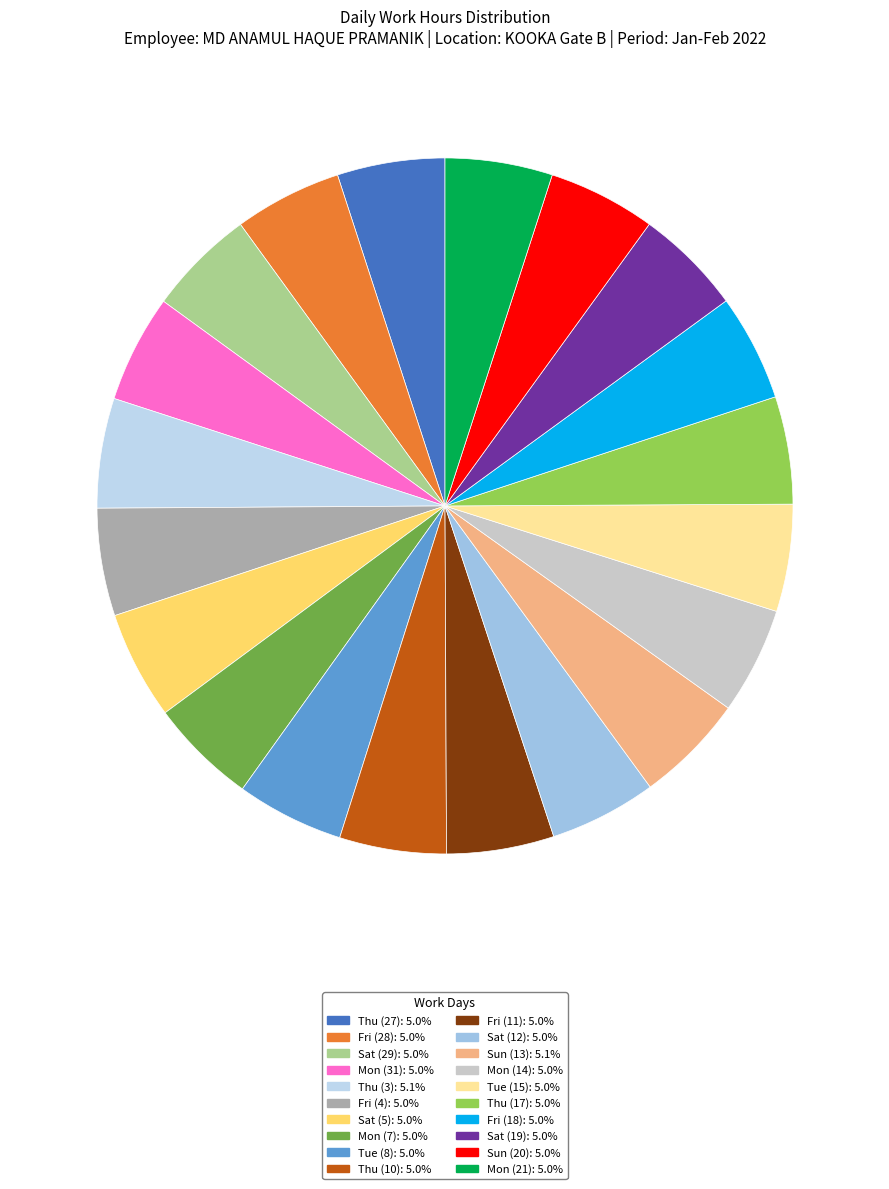

Does Fri (18) account for over 50% of the chart?

No